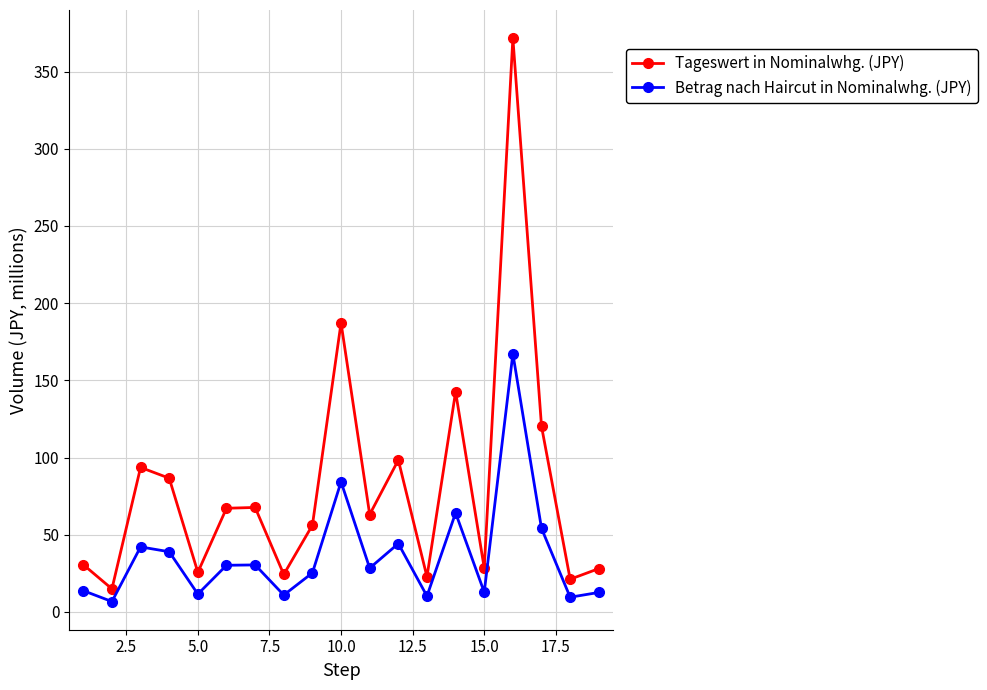

In Betrag nach Haircut in Nominalwhg. (JPY), how many points are higher than both neighbors (excluding endpoints)?

6